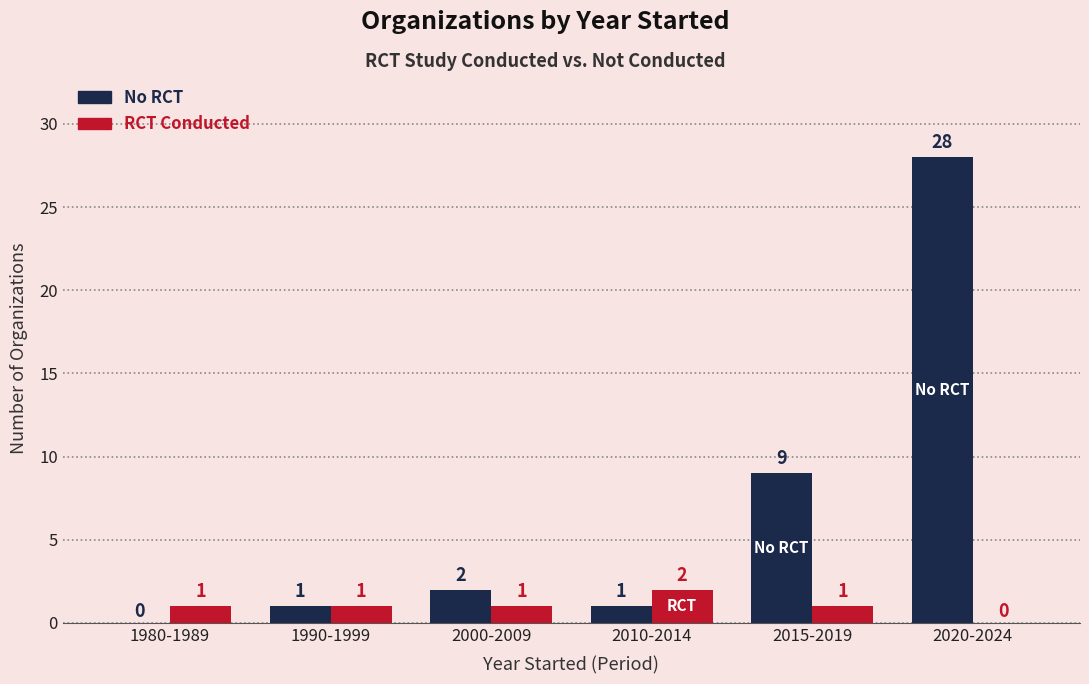

Between 1990-1999 and 2010-2014, which series saw the biggest shift?

RCT Conducted